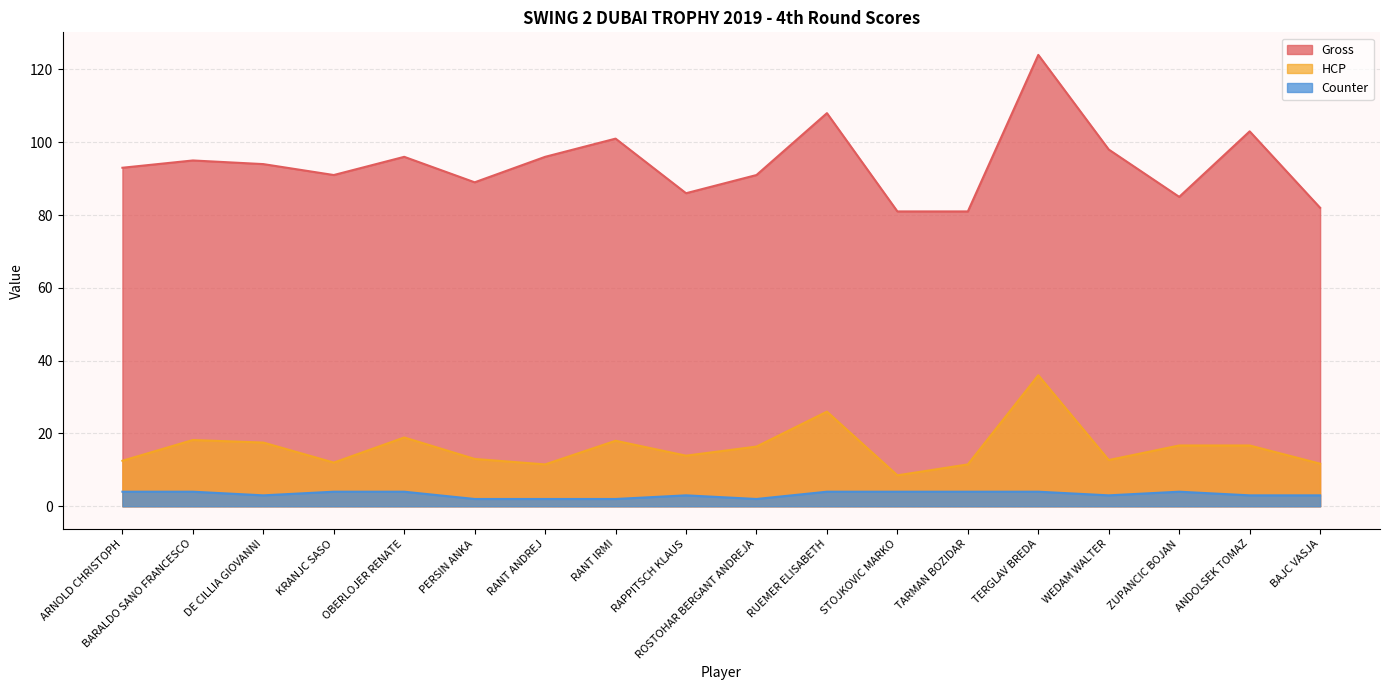

What is the total value across all series at OBERLOJER RENATE?

118.9